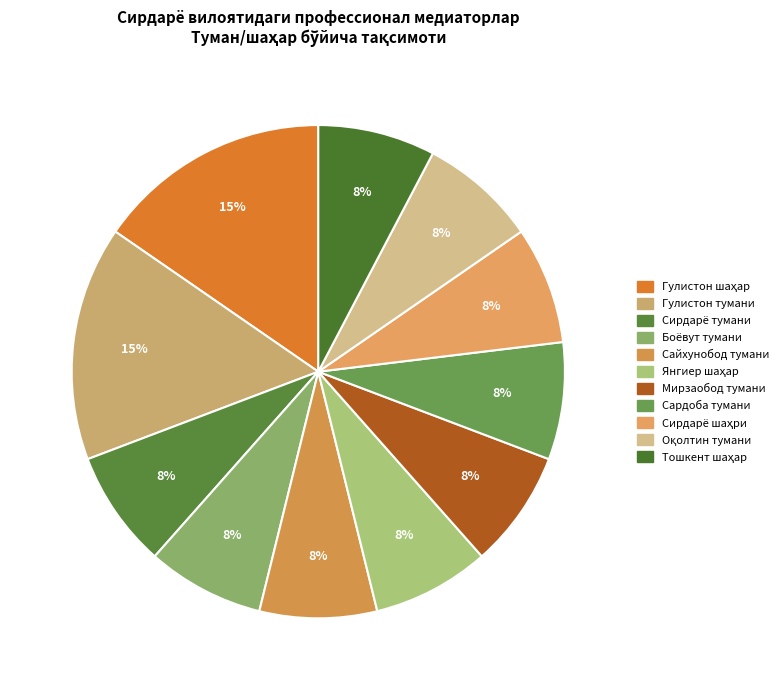

True or false: Боёвут тумани accounts for 8% of the total.

True